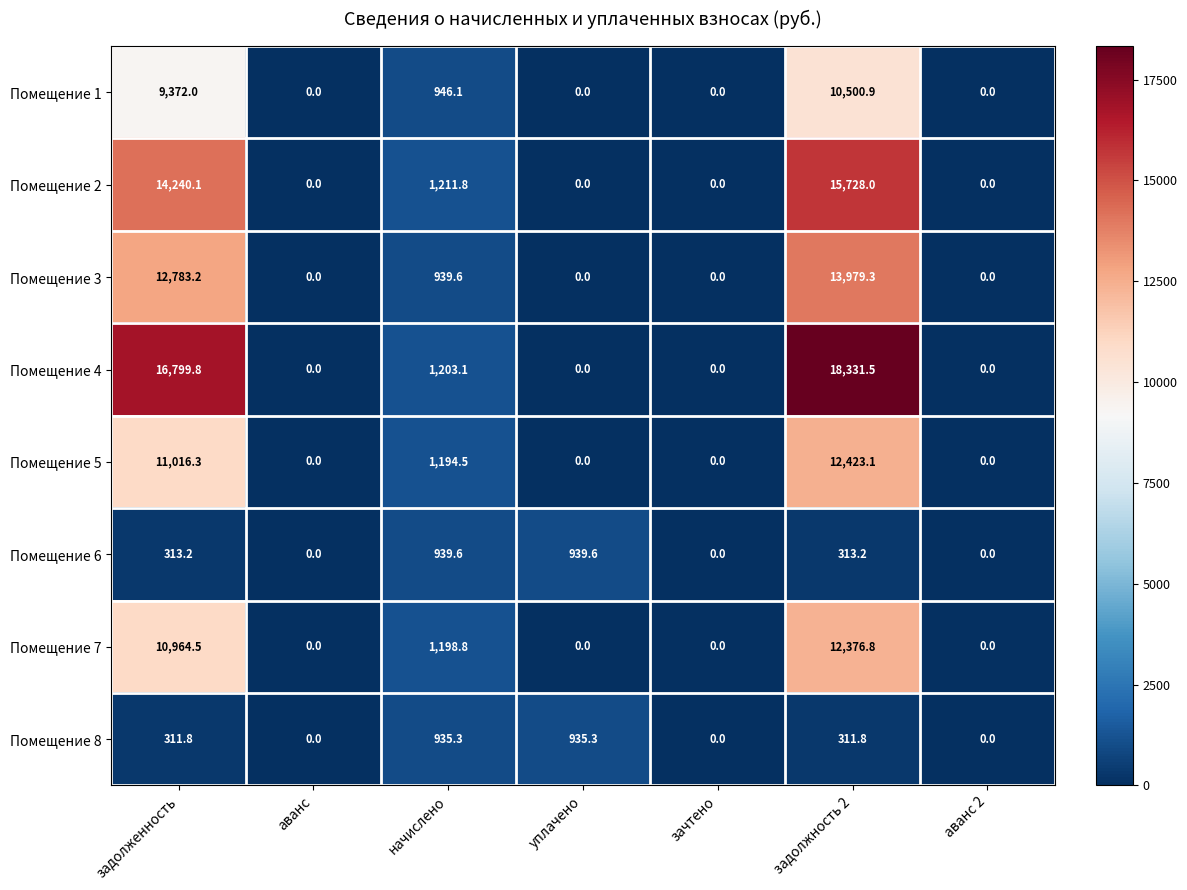

The value of Помещение 7 at уплачено is -8566.3. True or false?

False